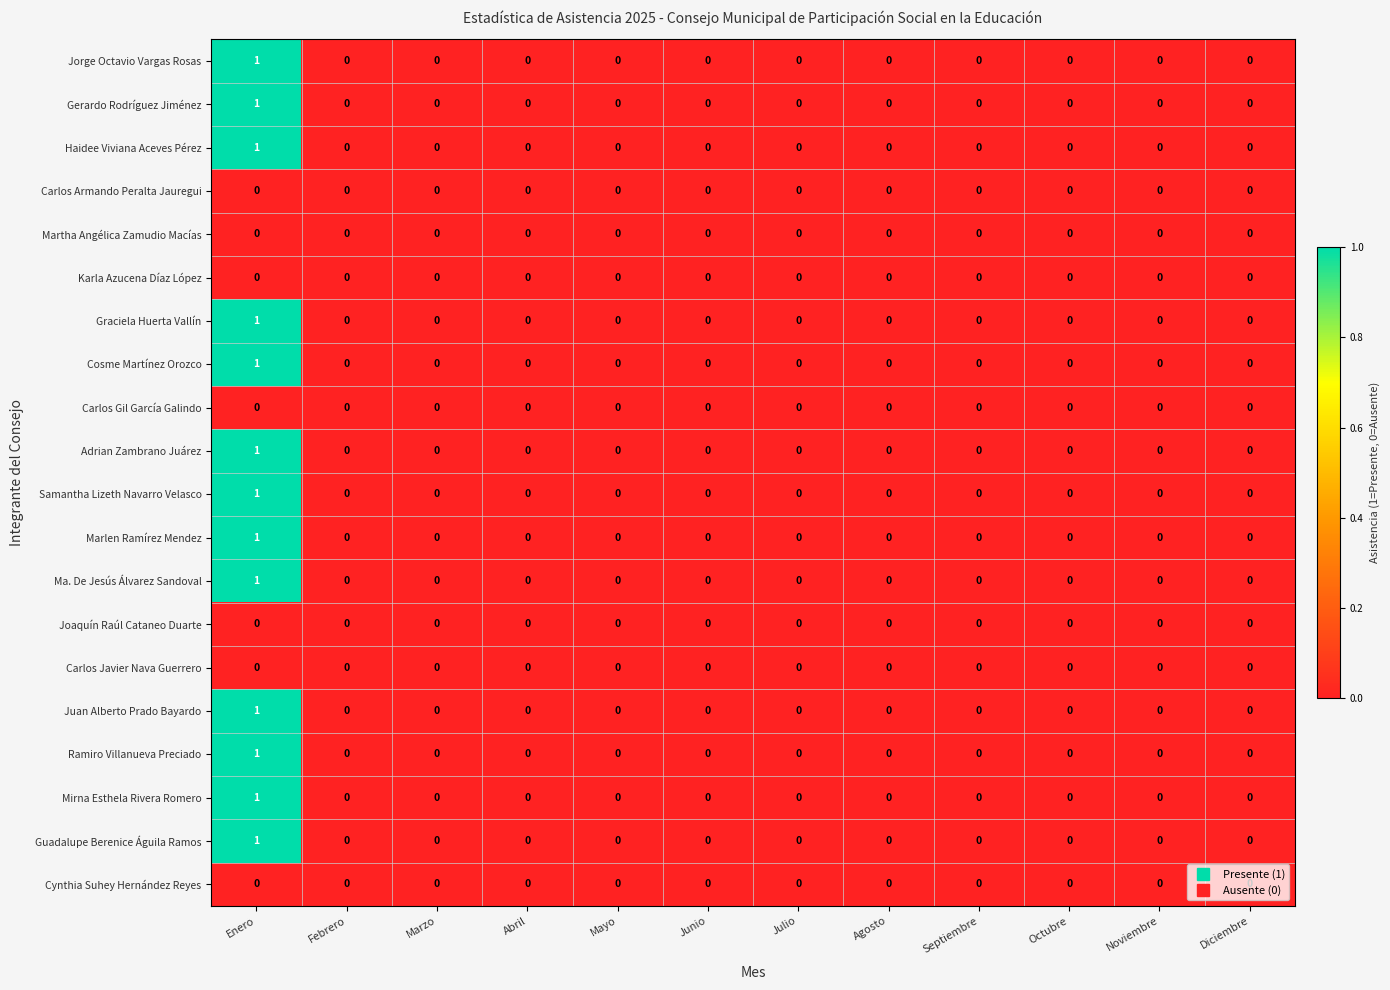

Which category has the highest value across all series?

Enero